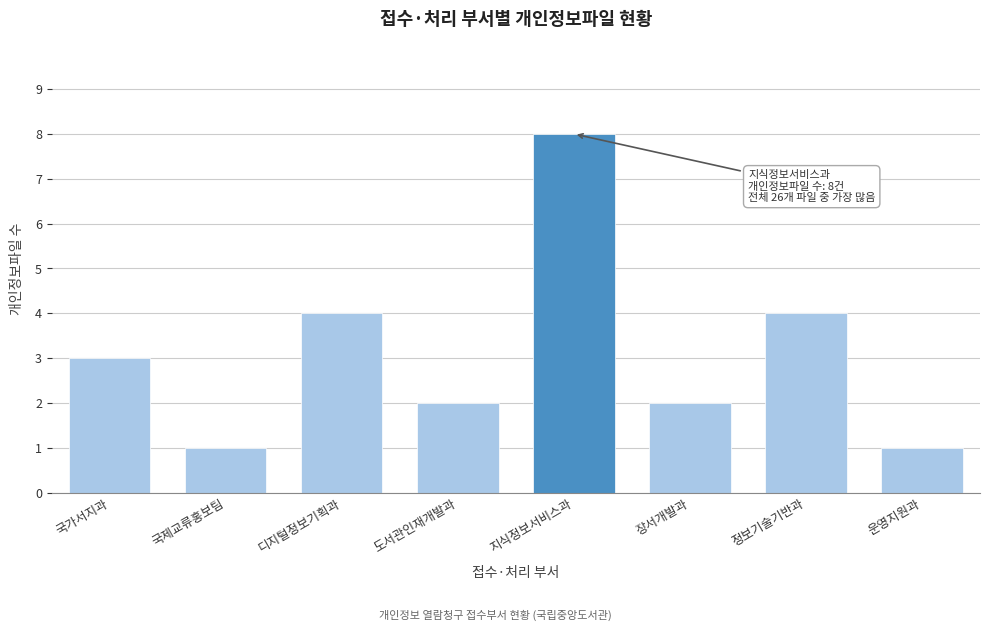

Reading right to left, list all the values displayed in this chart.

운영지원과=1	정보기술기반과=4	장서개발과=2	지식정보서비스과=8	도서관인재개발과=2	디지털정보기획과=4	국제교류홍보팀=1	국가서지과=3